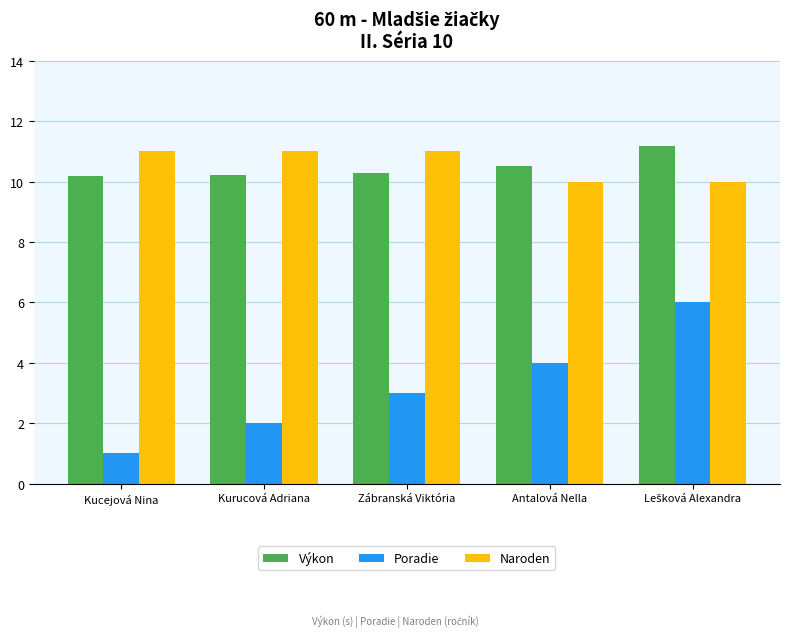

What is the total value across all series at Kucejová Nina?

22.2